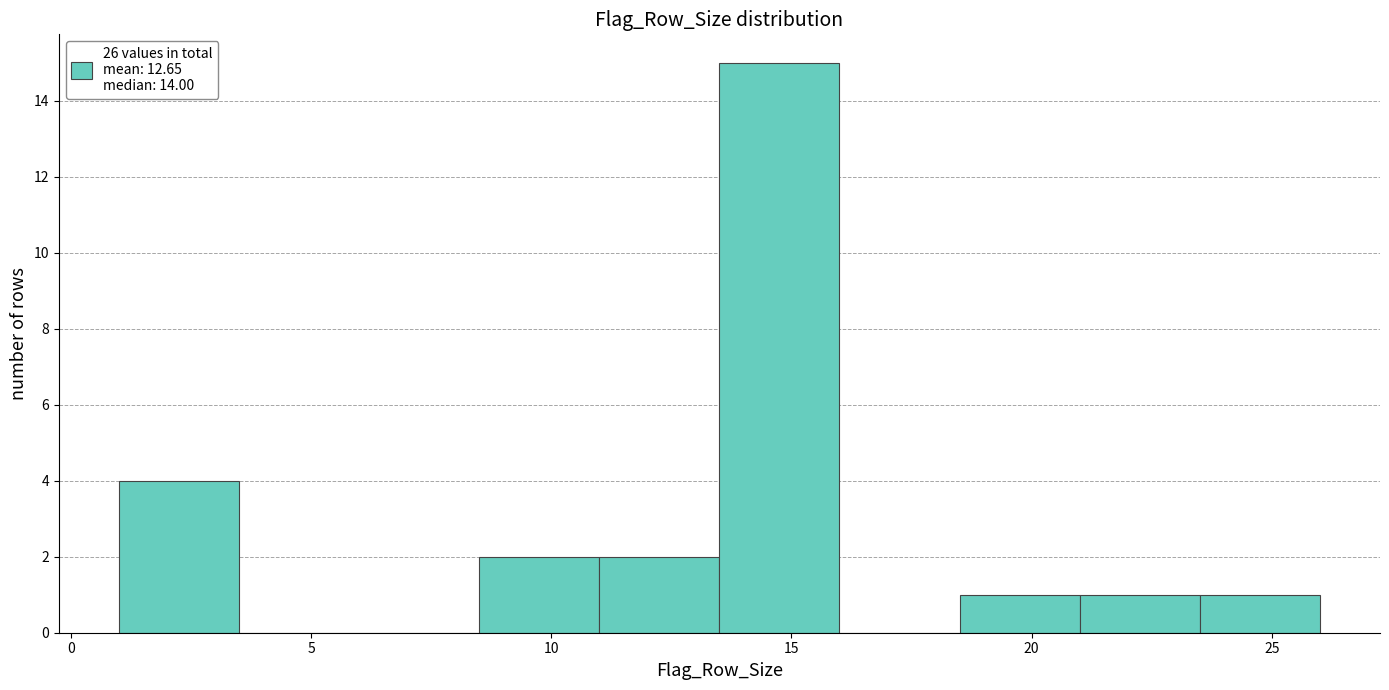

Over which range of the x-axis is the bar tallest?

13.5 to 16.0